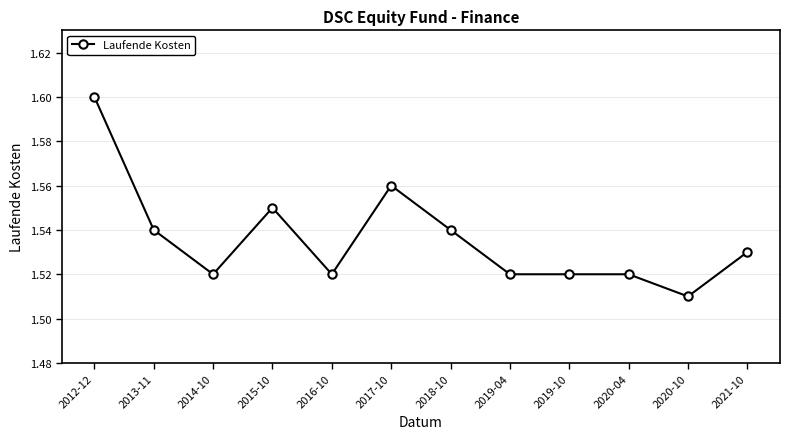

What position from the left is 2013-11?

2